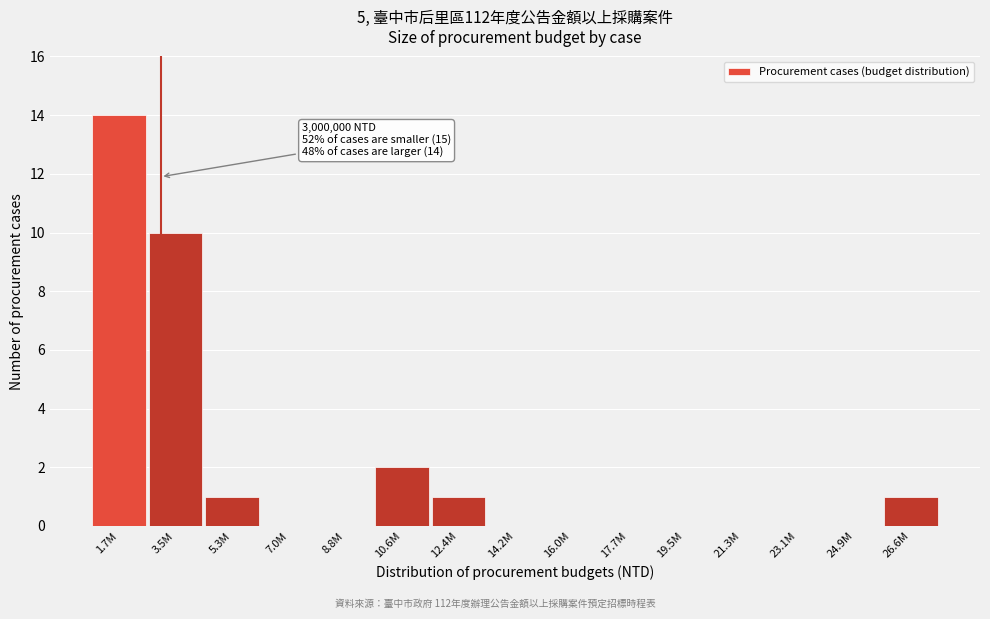

Reading left to right, extract all data points from this chart.

1.7M=14	3.5M=10	5.3M=1	7.0M=0	8.8M=0	10.6M=2	12.4M=1	14.2M=0	16.0M=0	17.7M=0	19.5M=0	21.3M=0	23.1M=0	24.9M=0	26.6M=1